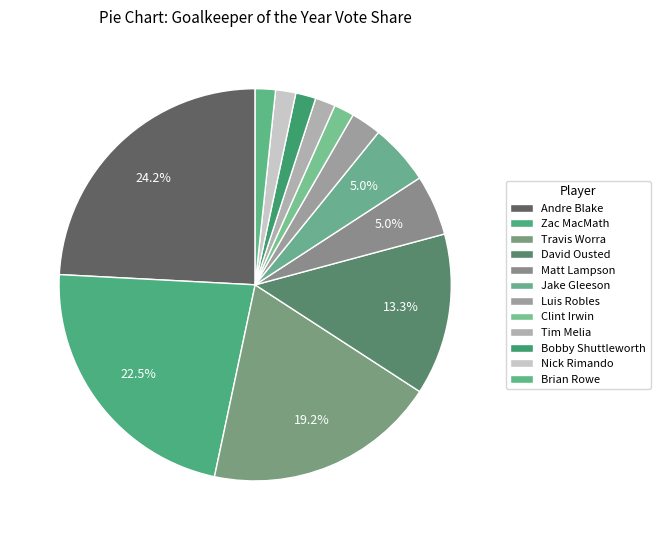

Count the number of slices in the pie.

12